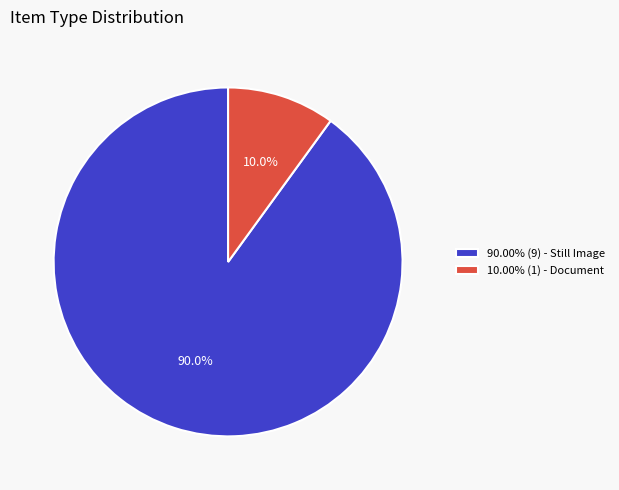

How much of the chart is everything except 10.00% (1) - Document?

90.0%